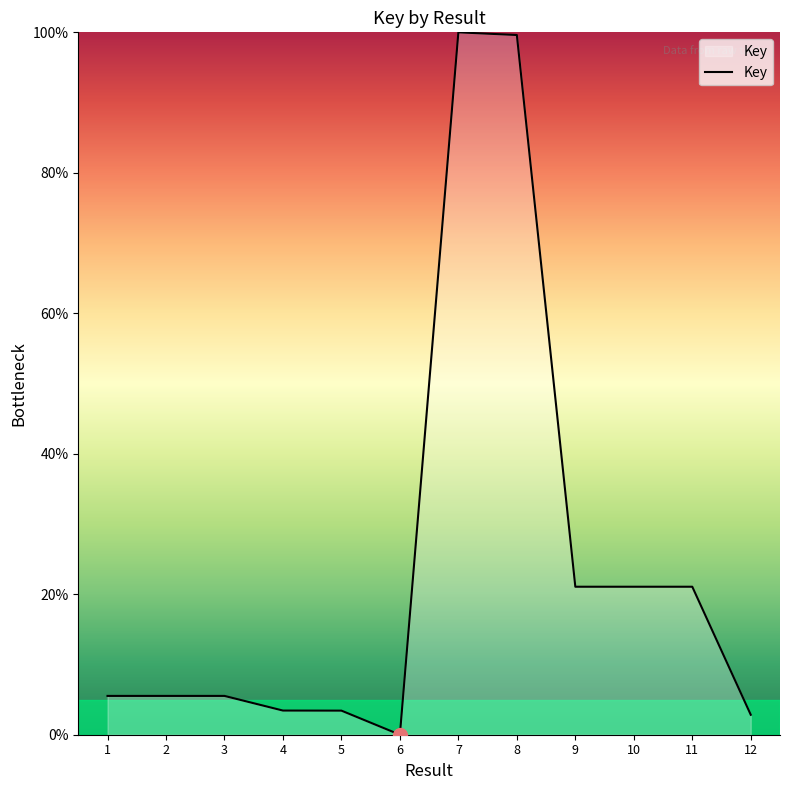

What is the change in value from 5 to 6?

-3.4